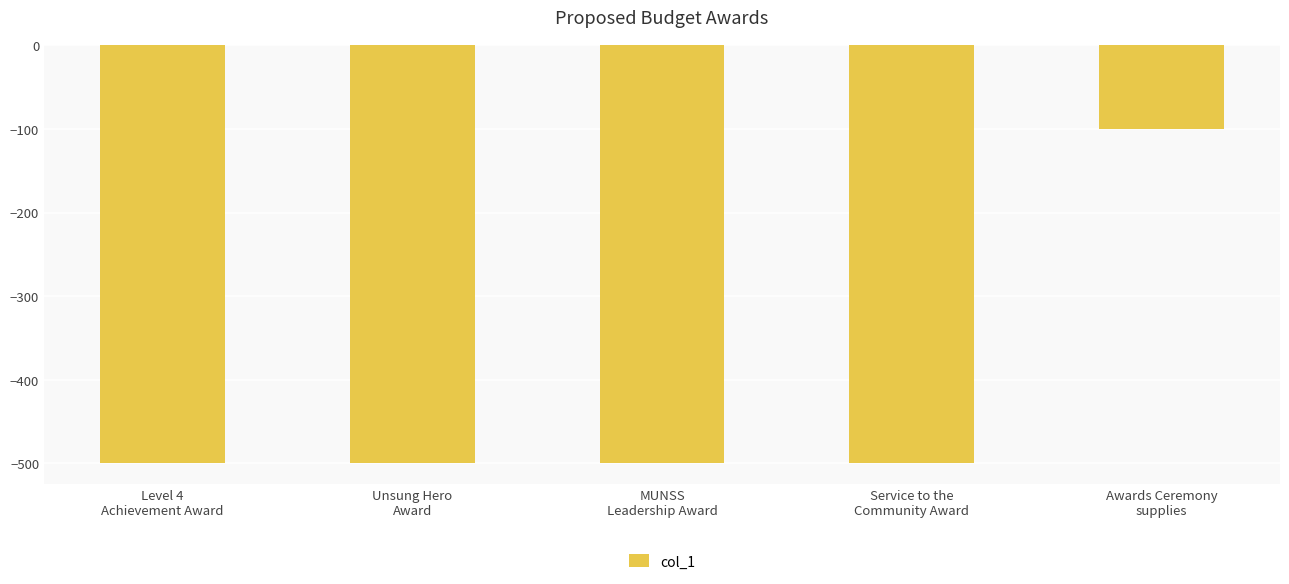

What is the maximum value shown in the chart?

-100